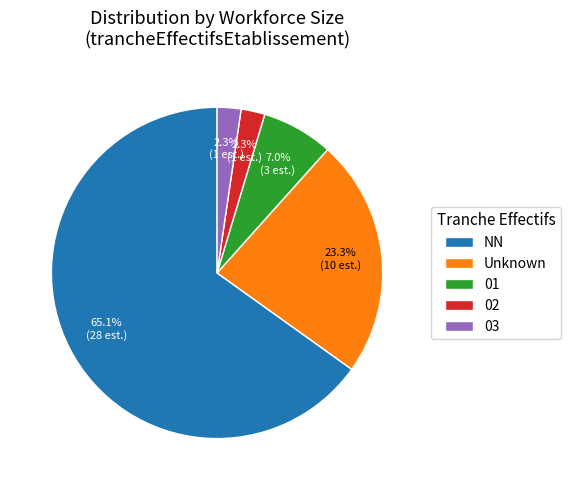

How much of the chart is everything except 01?

93.0%